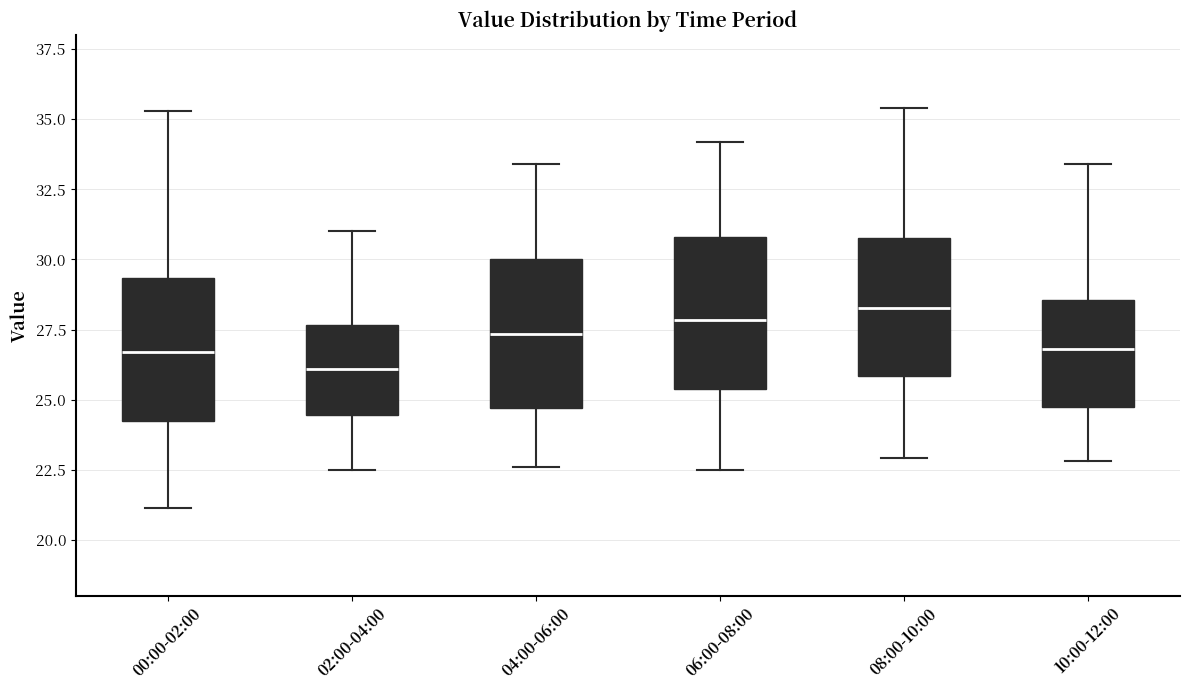

Reading left to right, transcribe this box plot: for each box, give where its median line is, the range the box spans, and where its two whiskers end, as read against the y-axis. The values are not printed on the chart, so give them approximately, as read against the axis.

00:00-02:00: median 26.5, box 24.0 to 29.5, whiskers 21.0 to 35.5
02:00-04:00: median 26.0, box 24.5 to 27.5, whiskers 22.5 to 31.0
04:00-06:00: median 27.5, box 24.5 to 30.0, whiskers 22.5 to 33.5
06:00-08:00: median 28.0, box 25.5 to 31.0, whiskers 22.5 to 34.0
08:00-10:00: median 28.5, box 26.0 to 31.0, whiskers 23.0 to 35.5
10:00-12:00: median 27.0, box 25.0 to 28.5, whiskers 23.0 to 33.5